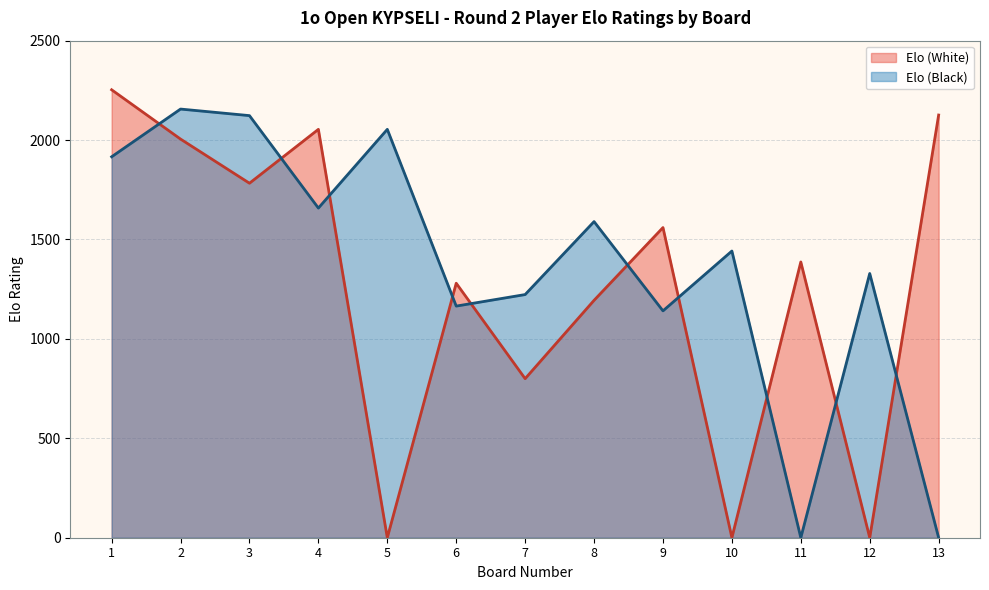

Between 10 and 8, which is larger?

8